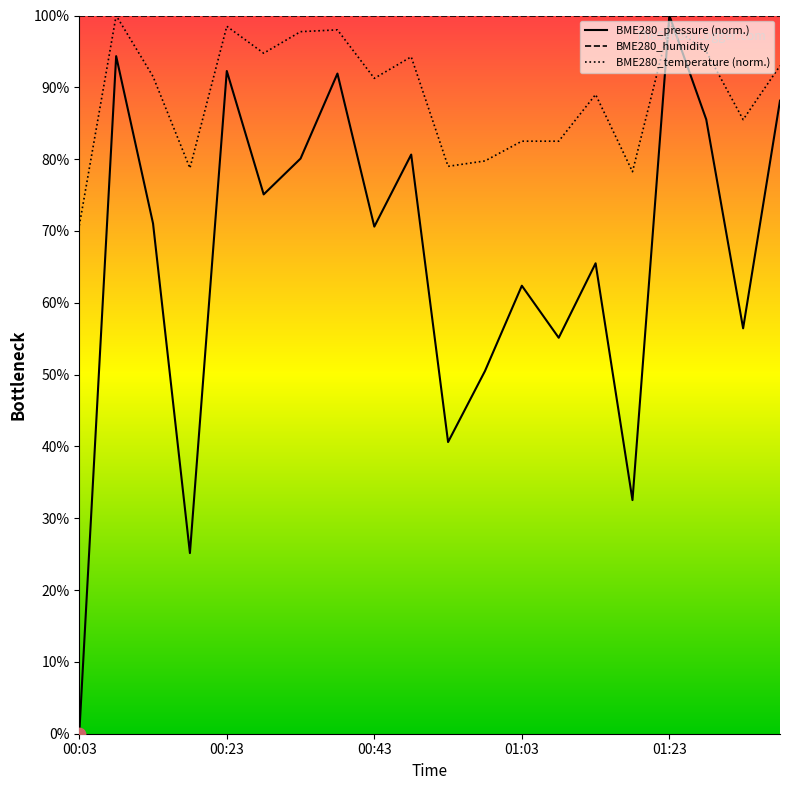

Which series has the widest spread of Y values?

BME280_pressure